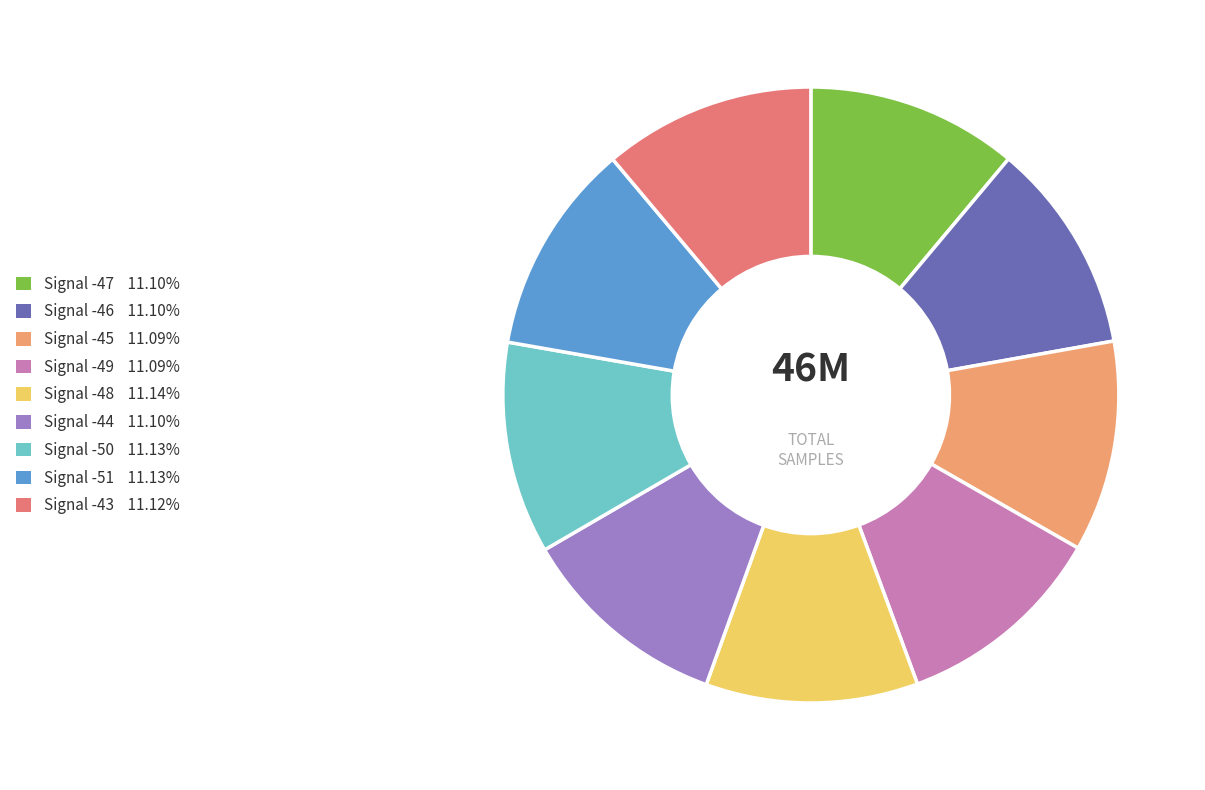

Is there a majority slice in this chart?

No